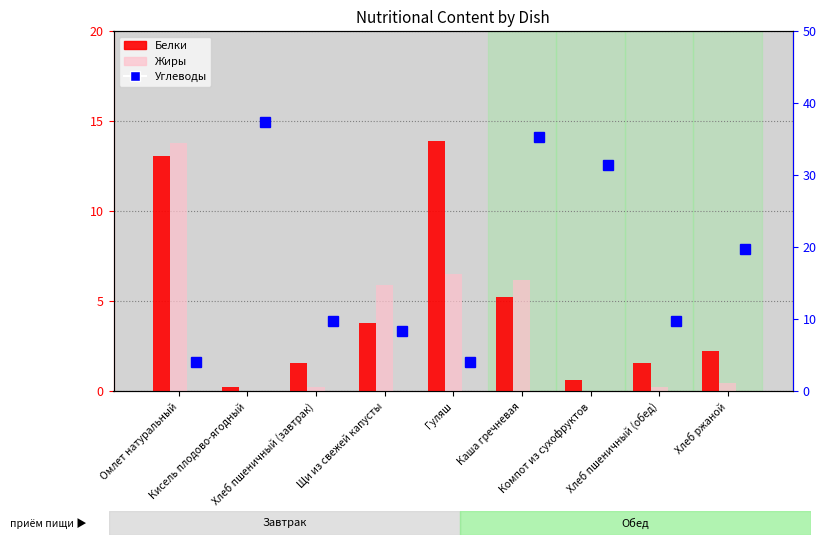

At which label is Углеводы closest to 20?

Хлеб ржаной